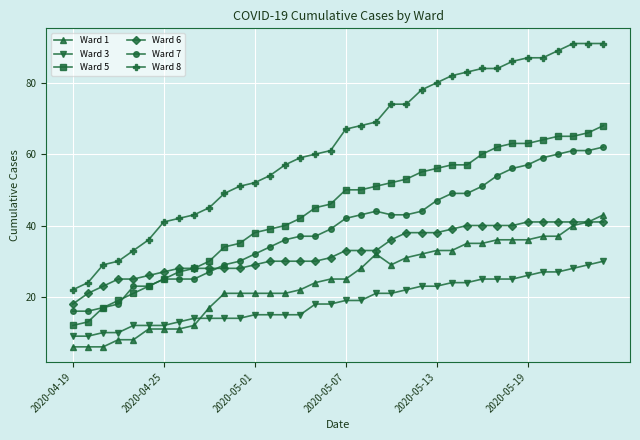

True or false: Ward 5 and Ward 1 cross at least once.

False